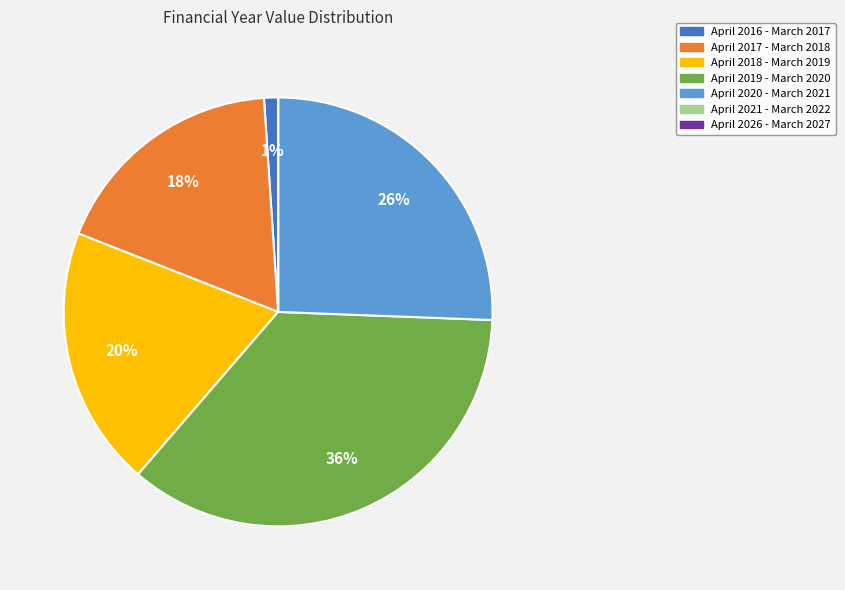

To the nearest percent, what portion does April 2017 - March 2018 represent?

18%